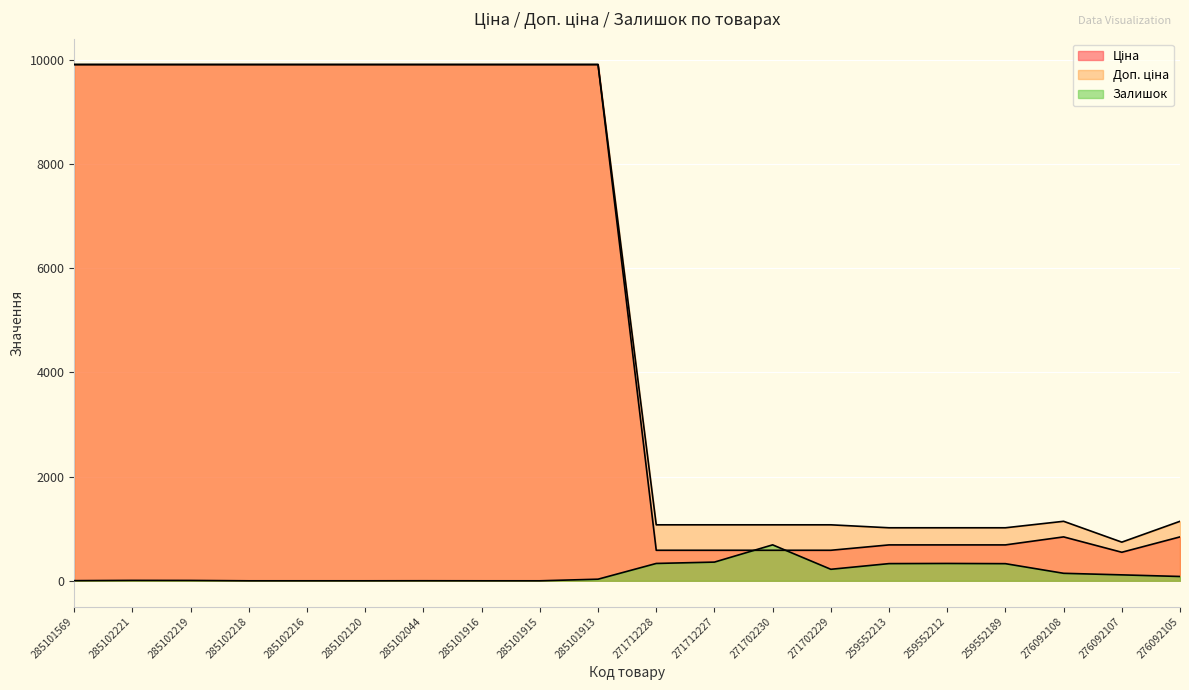

Count the number of categories in the chart.

20